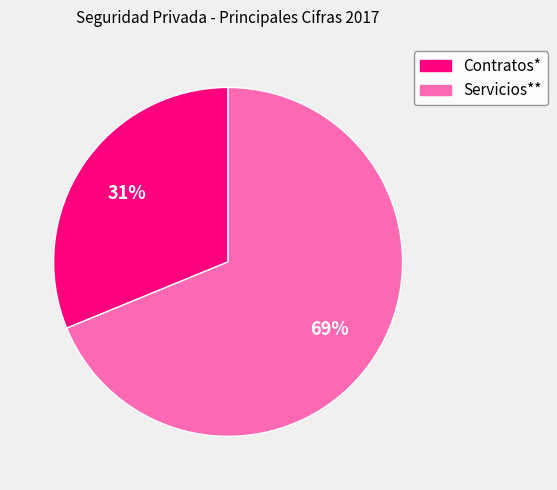

Does any single category account for the majority?

Yes